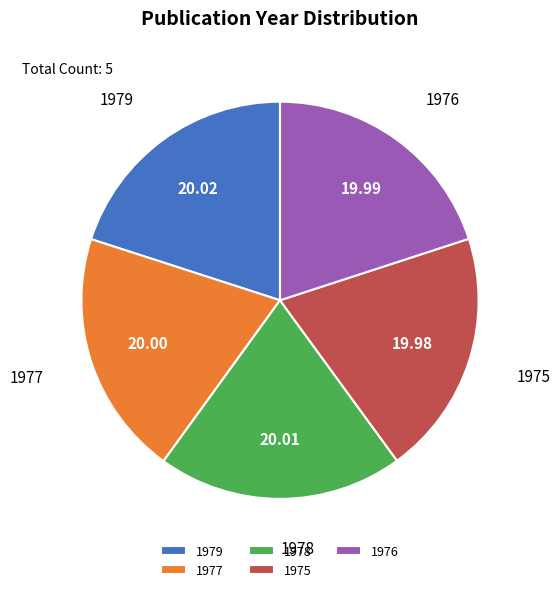

Does 1975 represent more than half of the total?

No